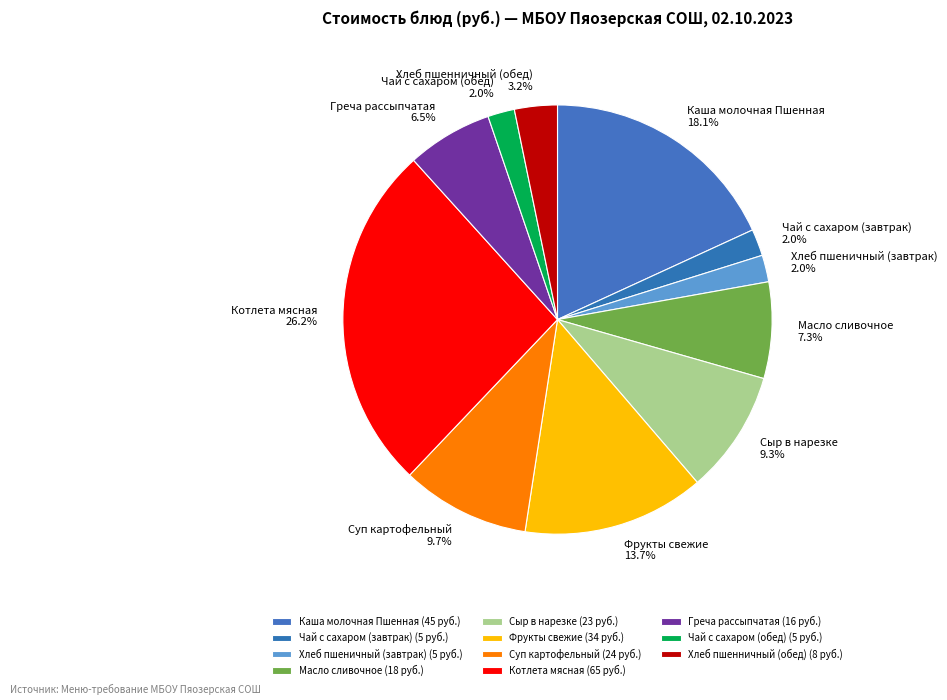

What percentage do Суп картофельный and Фрукты свежие together represent?

23.4%